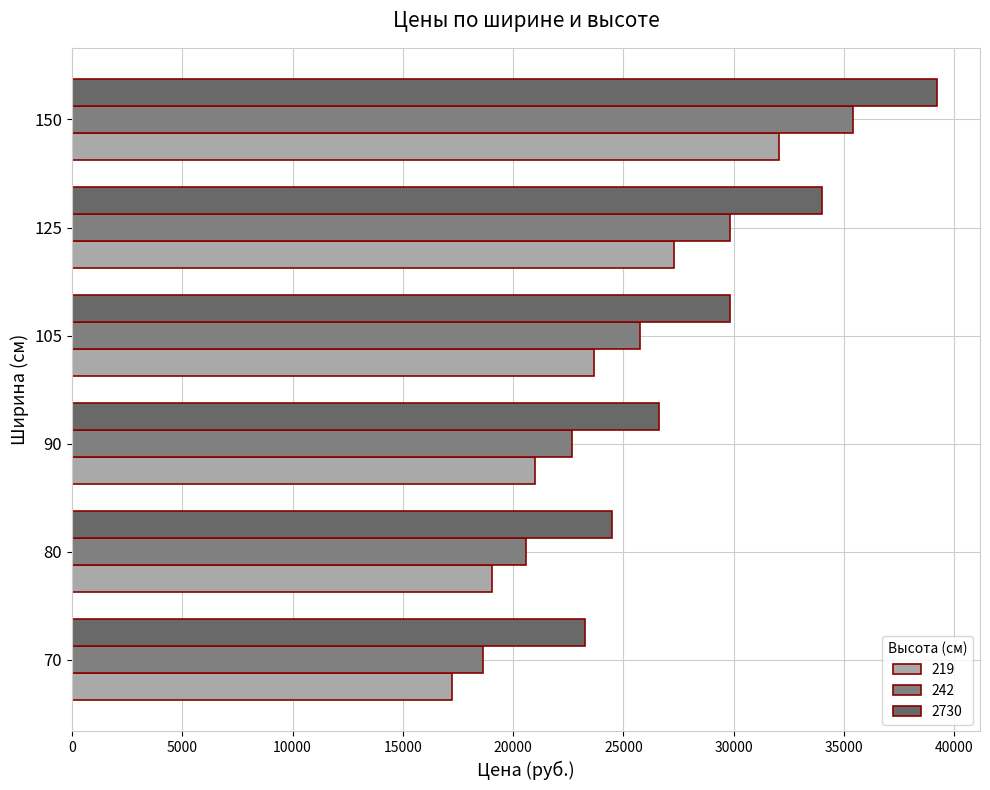

What is the difference between the 242 values at 150 and 105?

9640